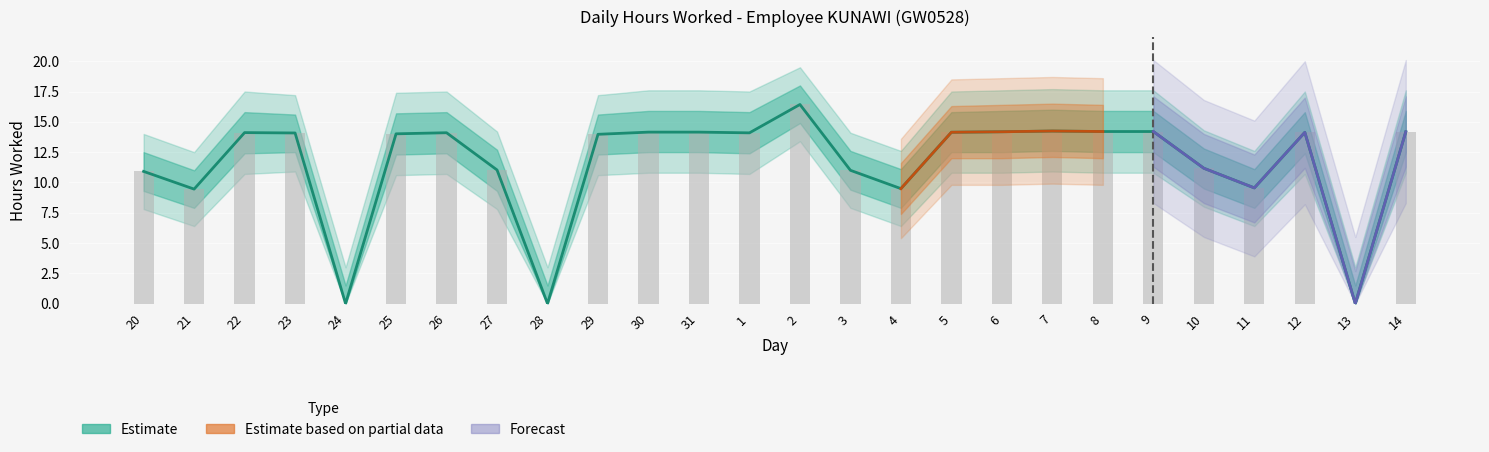

At how many categories does at least one series exceed 3?

23